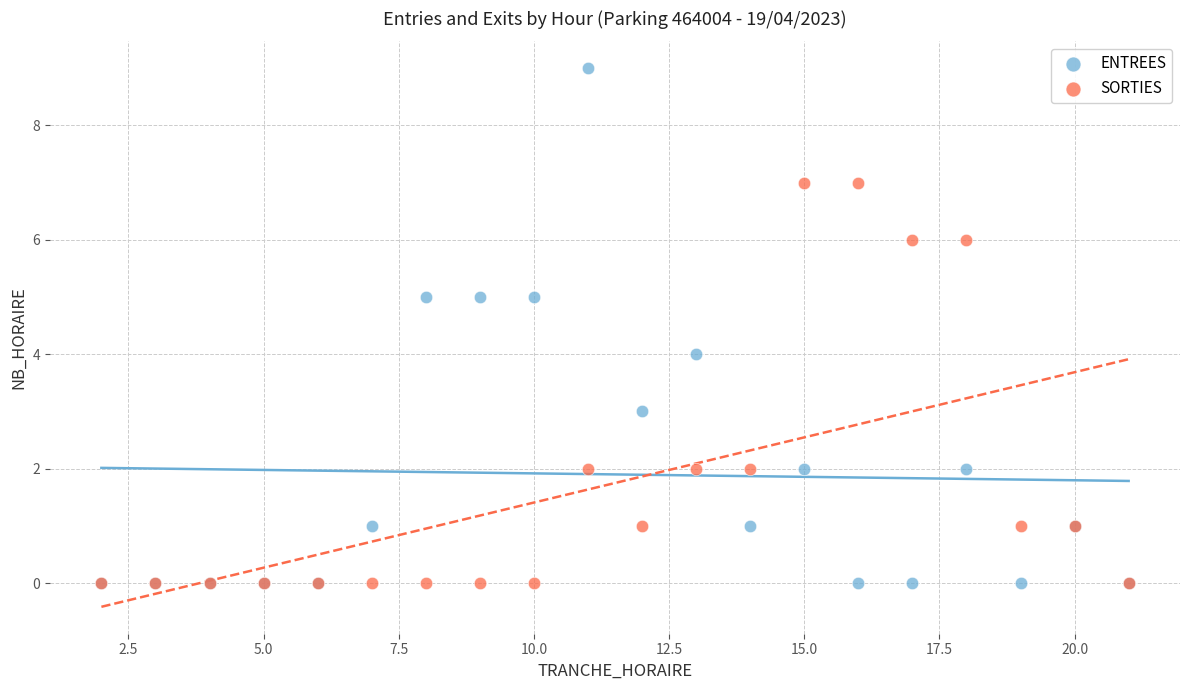

What is the X range (max minus min) for the scatter plot?

19